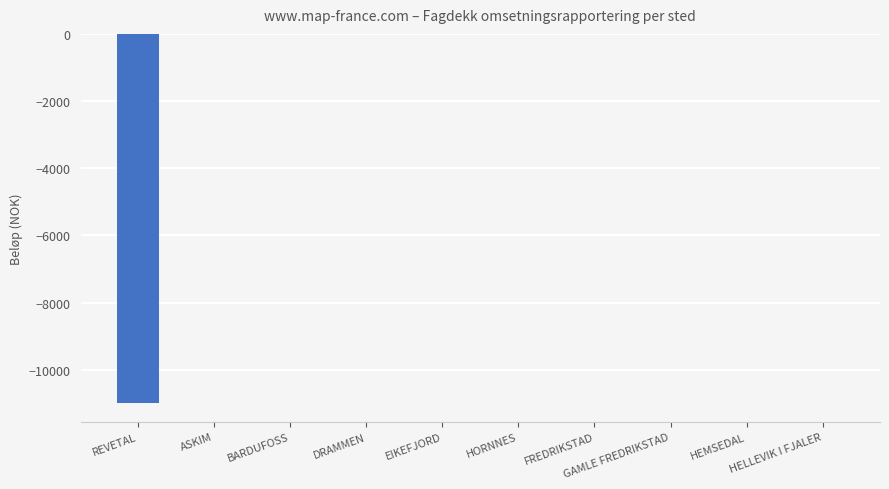

How many series are shown in this chart?

1